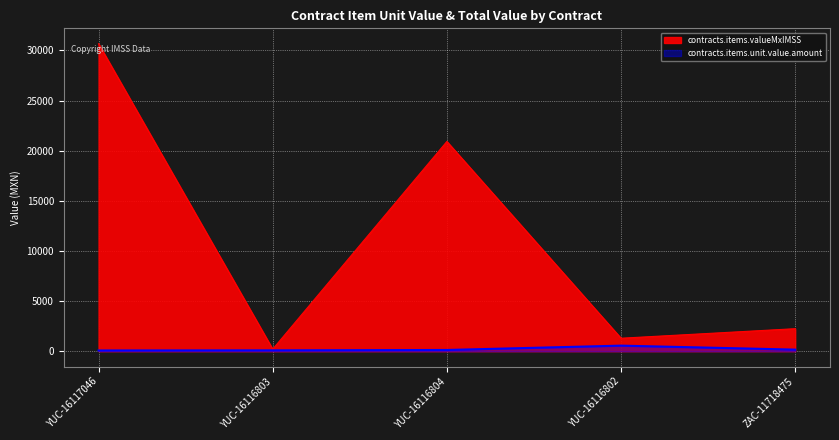

True or false: contracts.items.unit.value.amount and contracts.items.valueMxIMSS intersect in this chart.

False